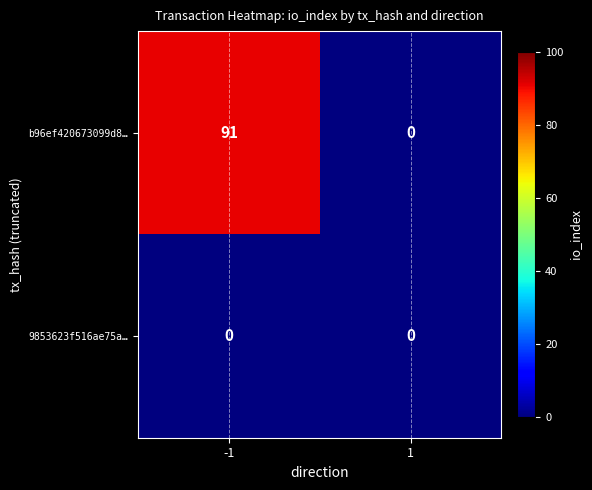

What is the difference between the highest and lowest values at -1?

91